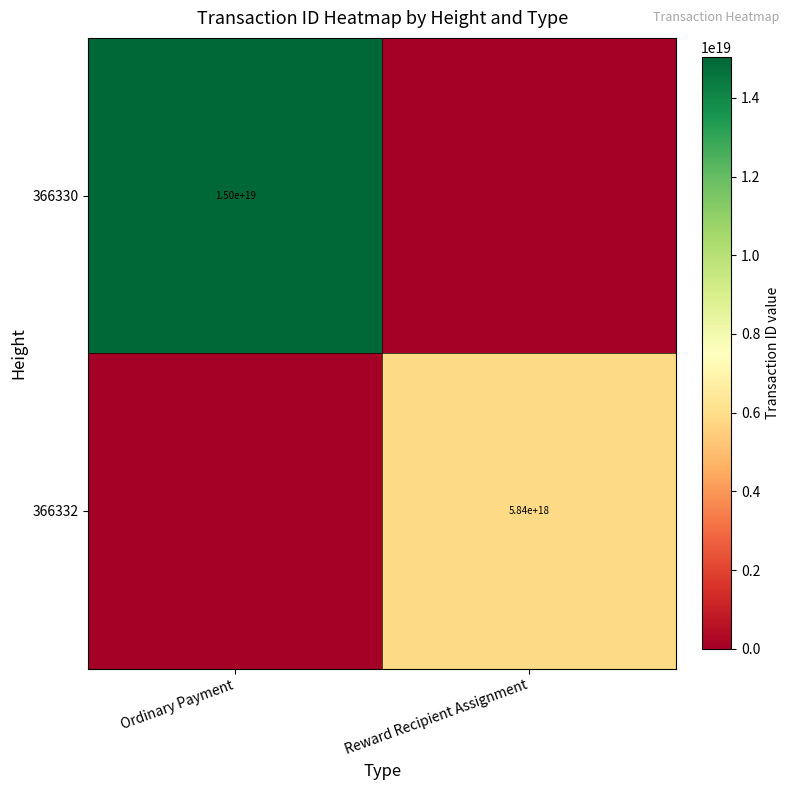

Is the value of 366330 at Ordinary Payment greater than the value of 366332 at Reward Recipient Assignment?

Yes